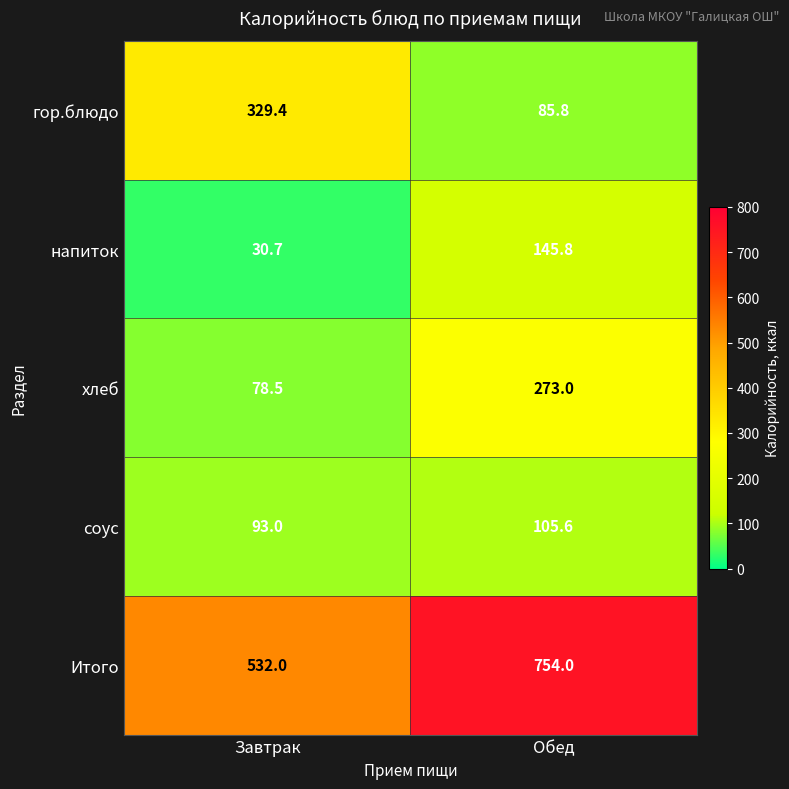

At which category is the sum across all series the highest?

Обед